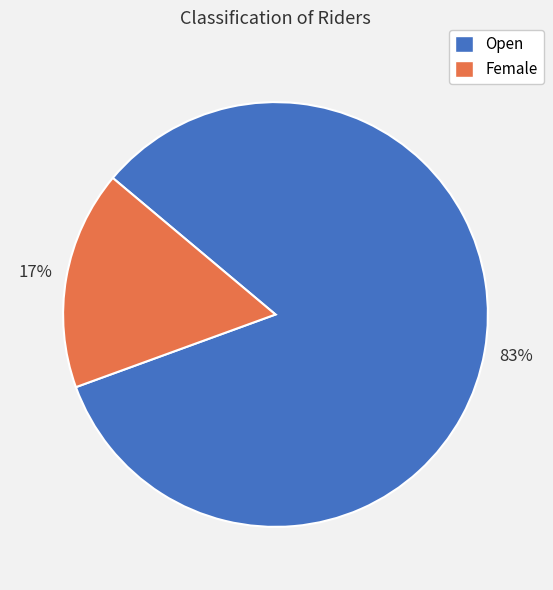

How many slices are in this pie chart?

2